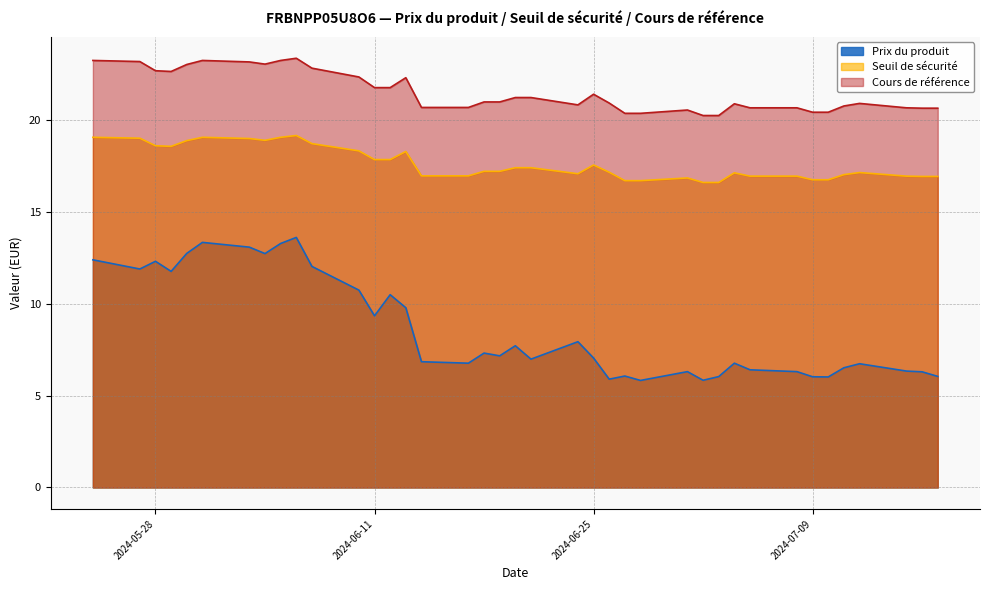

What is the smallest value displayed?

5.8